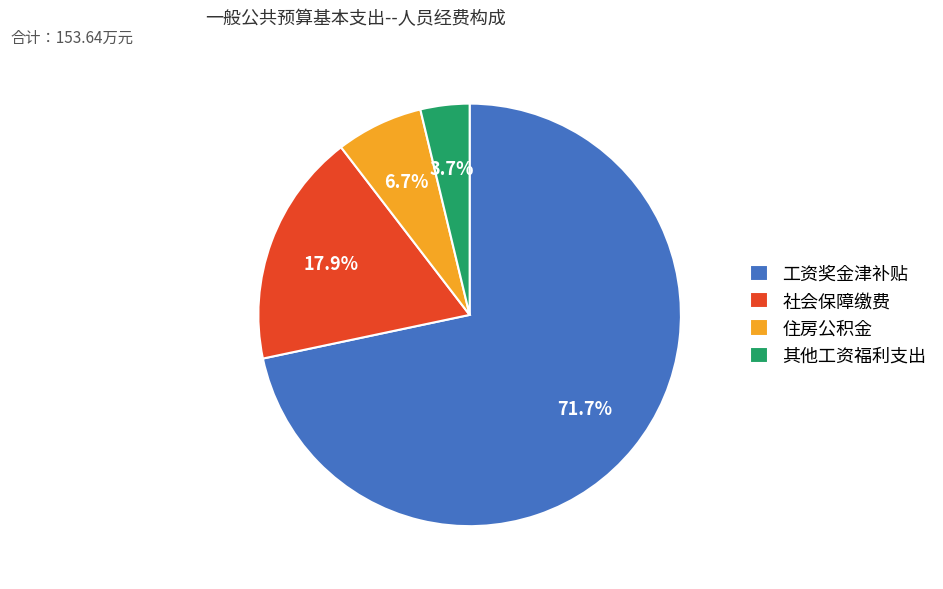

Is it true that 住房公积金 is 1% of the pie?

False